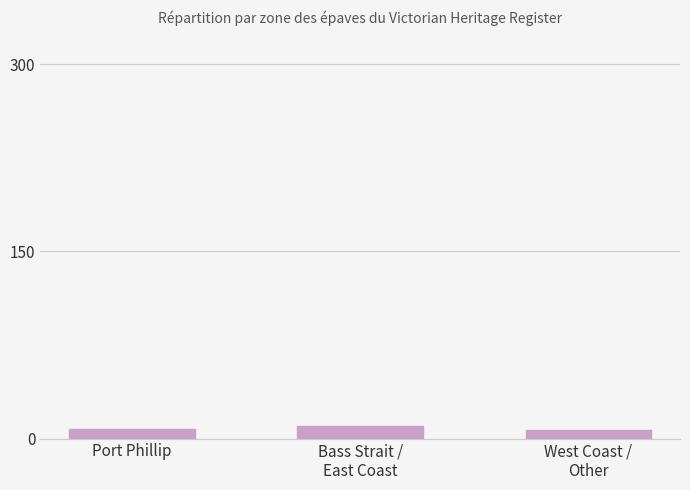

How many bars are there in total?

3